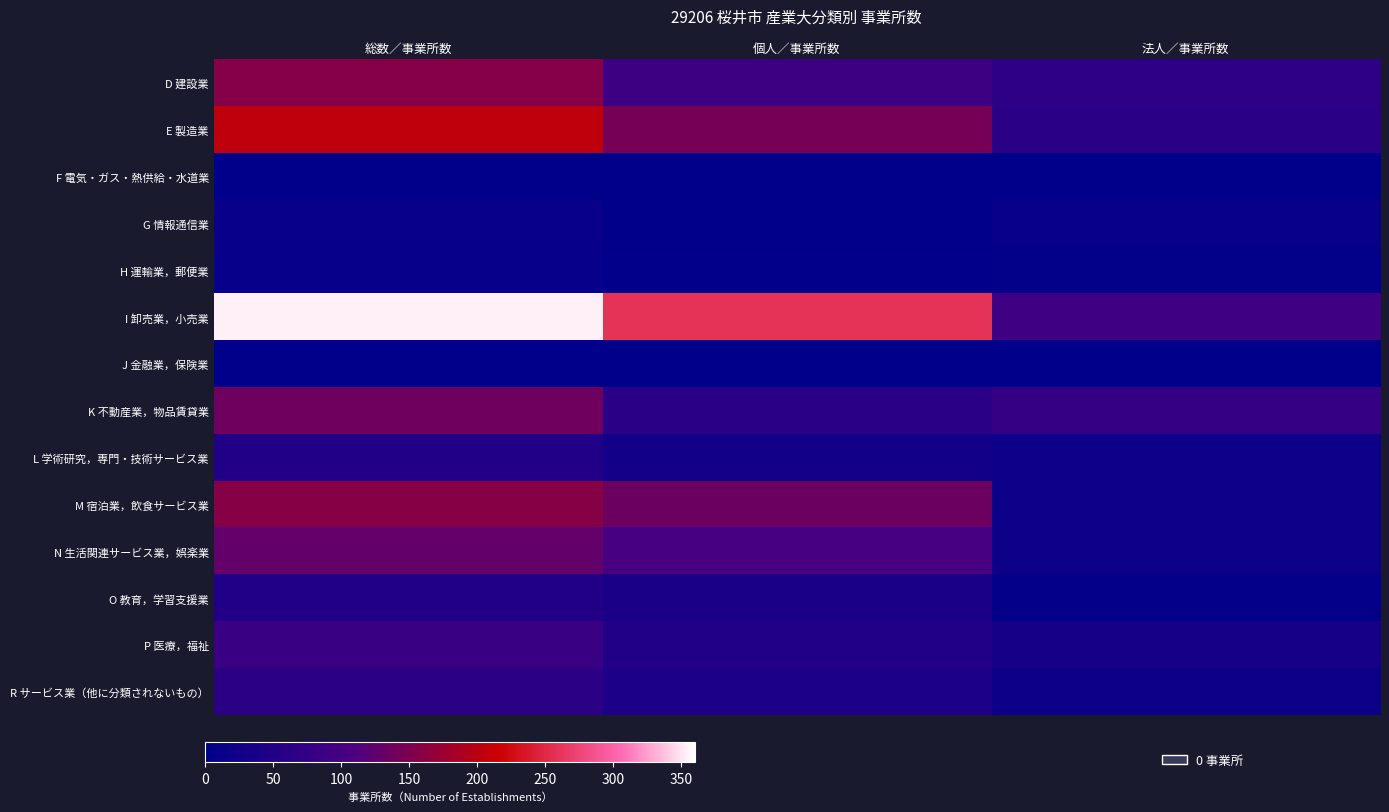

Rank the series at 総数／事業所数 from lowest to highest value.

J 金融業，保険業, F 電気・ガス・熱供給・水道業, H 運輸業，郵便業, G 情報通信業, L 学術研究，専門・技術サービス業, O 教育，学習支援業, R サービス業（他に分類されないもの）, P 医療，福祉, N 生活関連サービス業，娯楽業, K 不動産業，物品賃貸業, D 建設業, M 宿泊業，飲食サービス業, E 製造業, I 卸売業，小売業